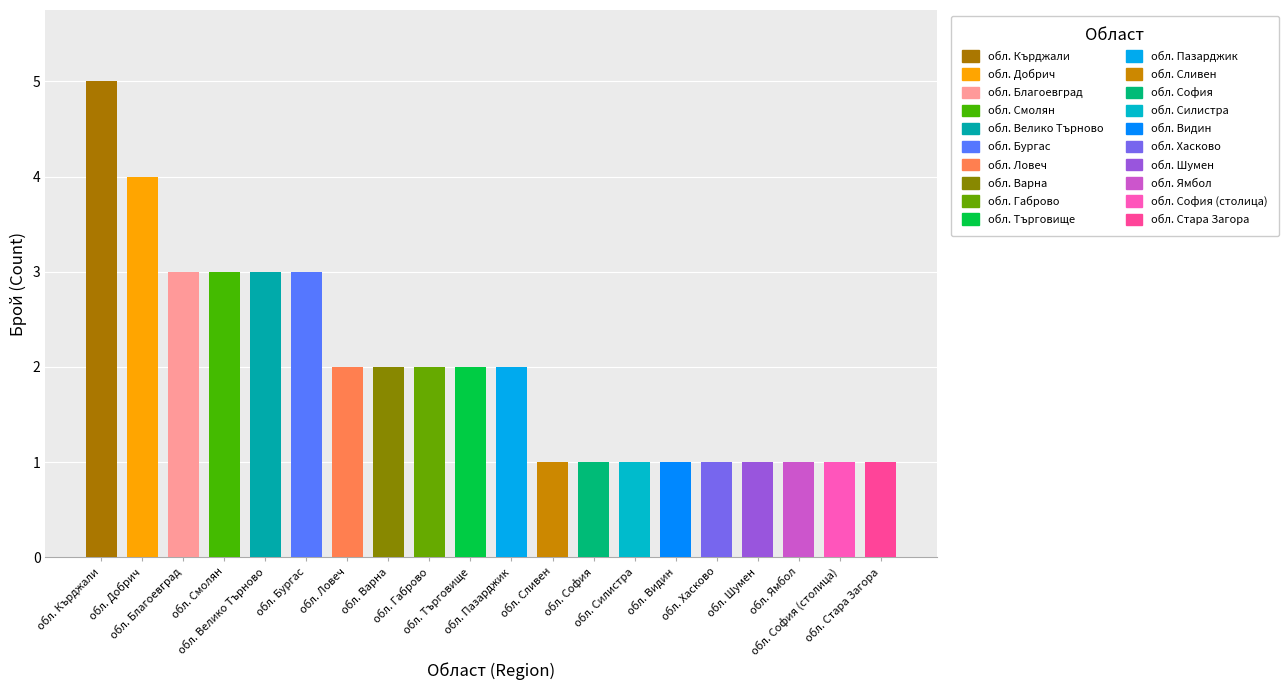

True or false: the data shows 1 at обл. Сливен.

True